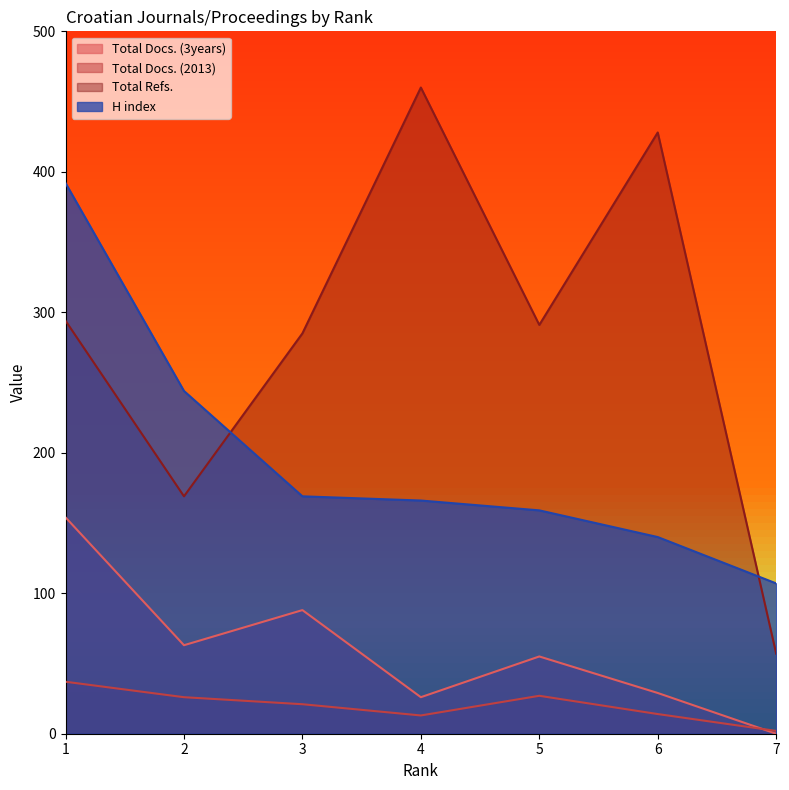

Where is Total Docs. (3years) nearest to the value 77?

3